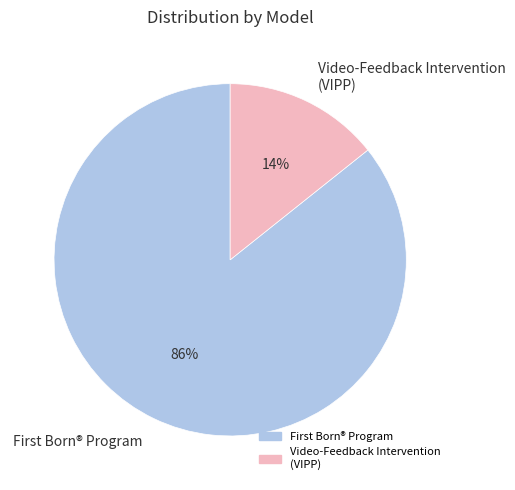

The Video-Feedback Intervention (VIPP) slice represents 29% of the pie. True or false?

False